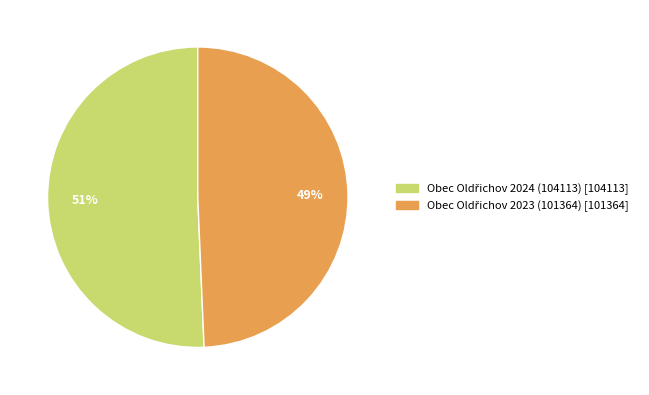

To the nearest percent, what is the average slice percentage?

50%